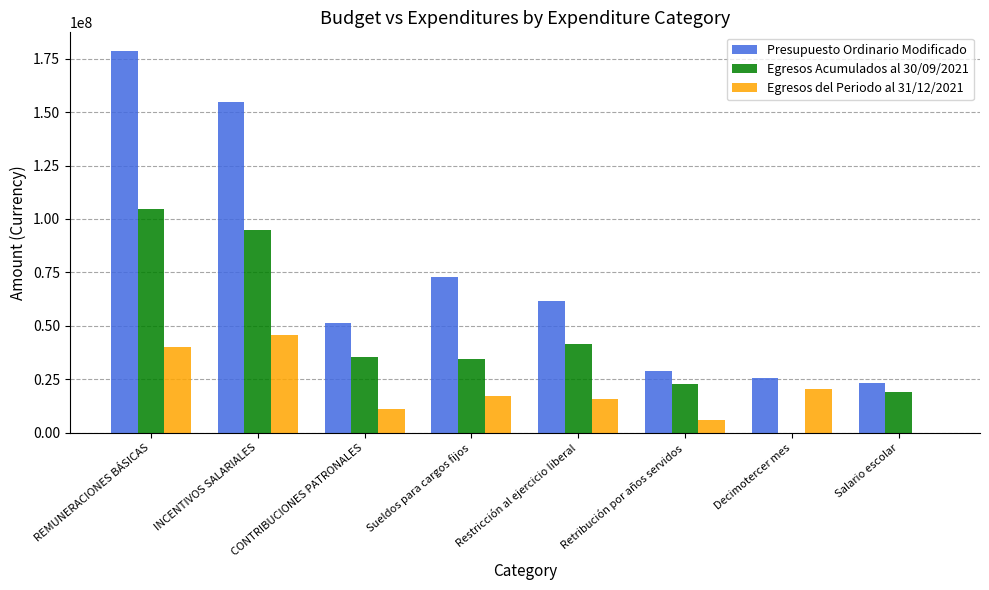

What is the difference between the Egresos del Periodo al 31/12/2021 values at REMUNERACIONES BÁSICAS and Decimotercer mes?

19861488.0